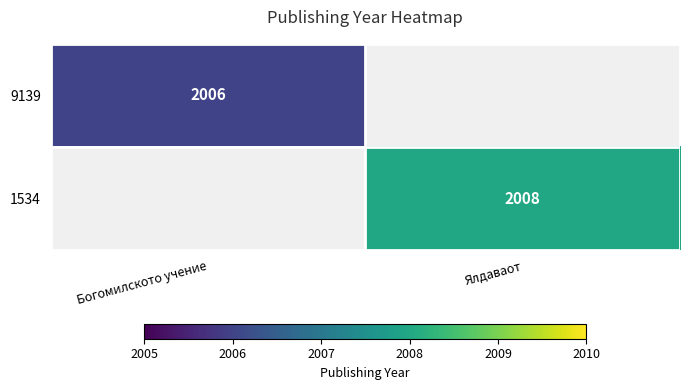

What is the maximum value shown in the chart?

2008.0